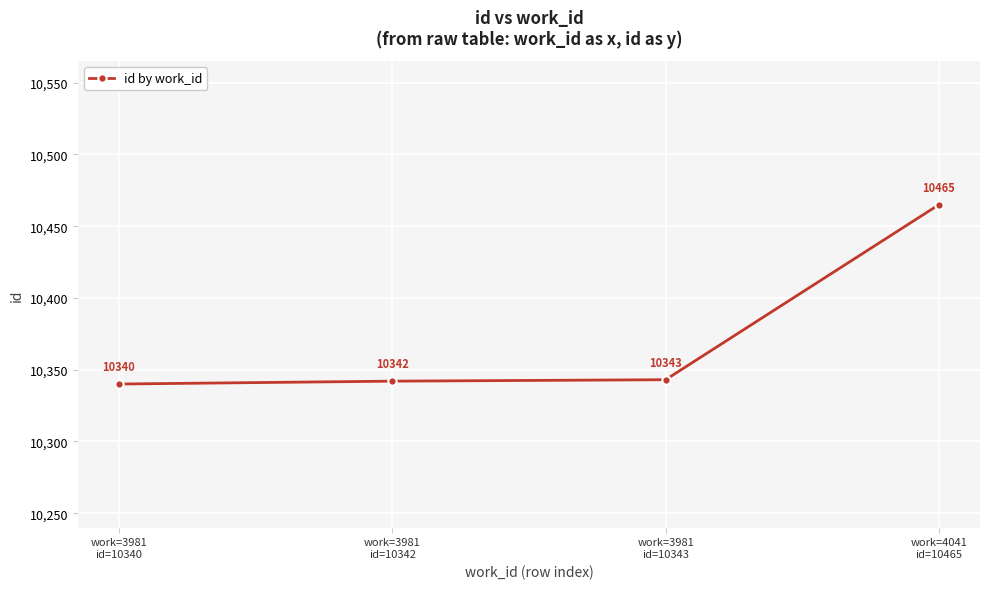

What is the sum of all values?

41490